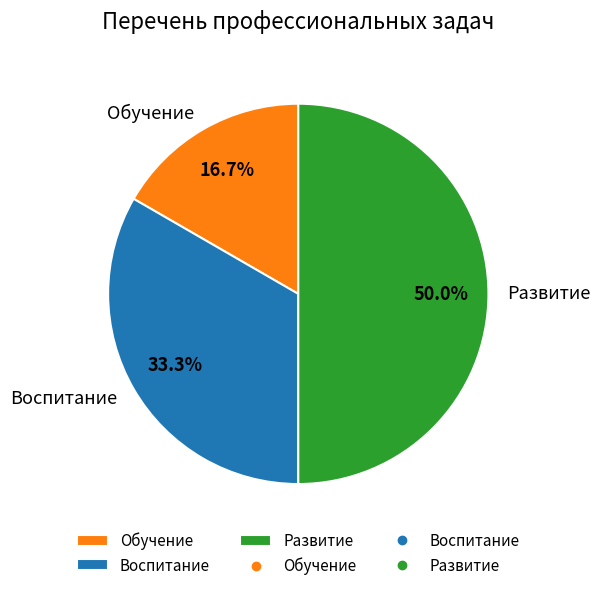

What is the ratio of the value at Воспитание to the value at Развитие?

0.7